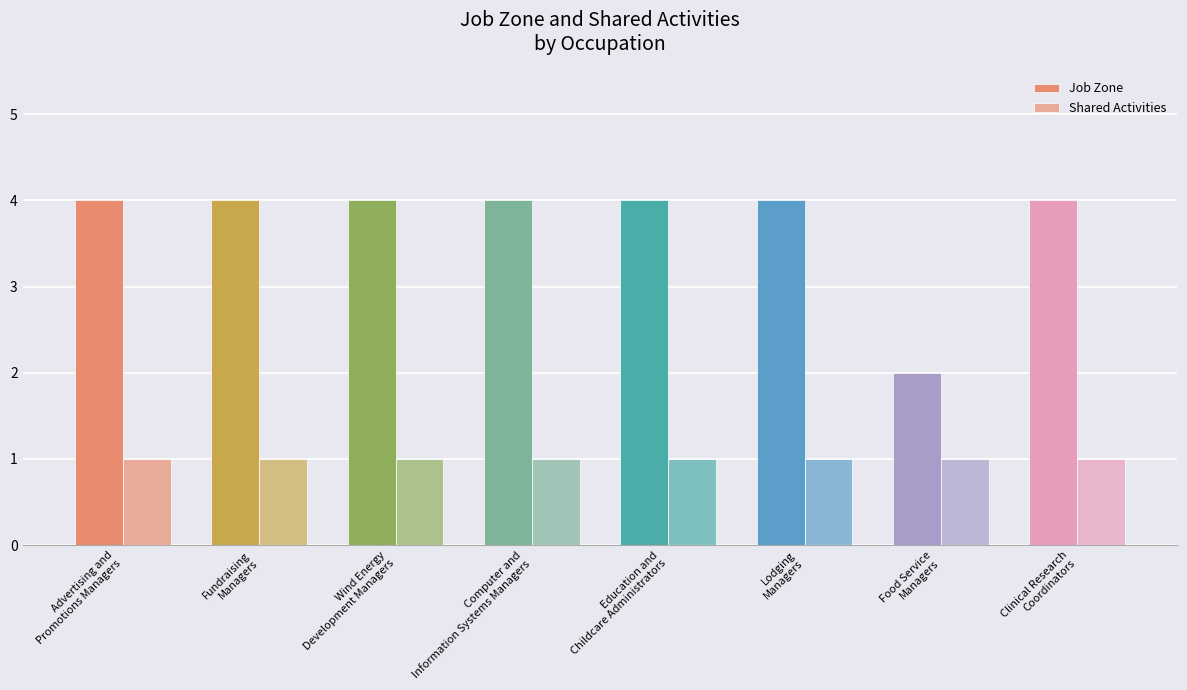

How many categories are shown in the chart?

8